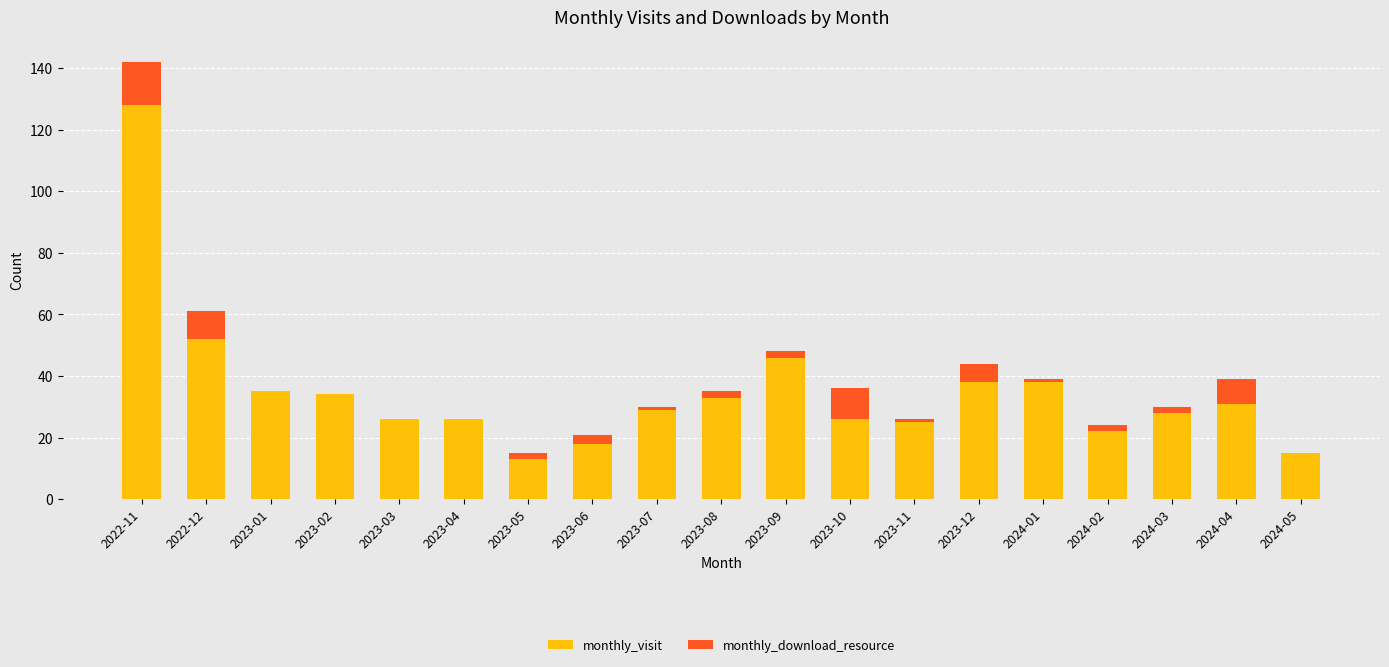

What is the total value across all series at 2023-10?

36